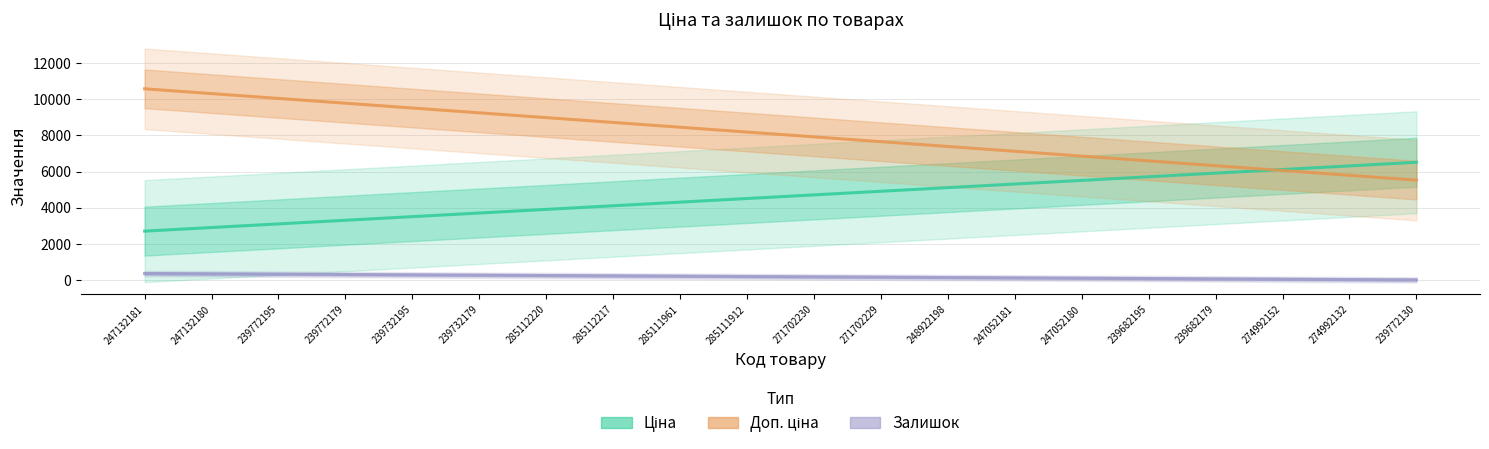

At 247132181, list the series in order from largest to smallest.

Доп. ціна, Ціна, Залишок